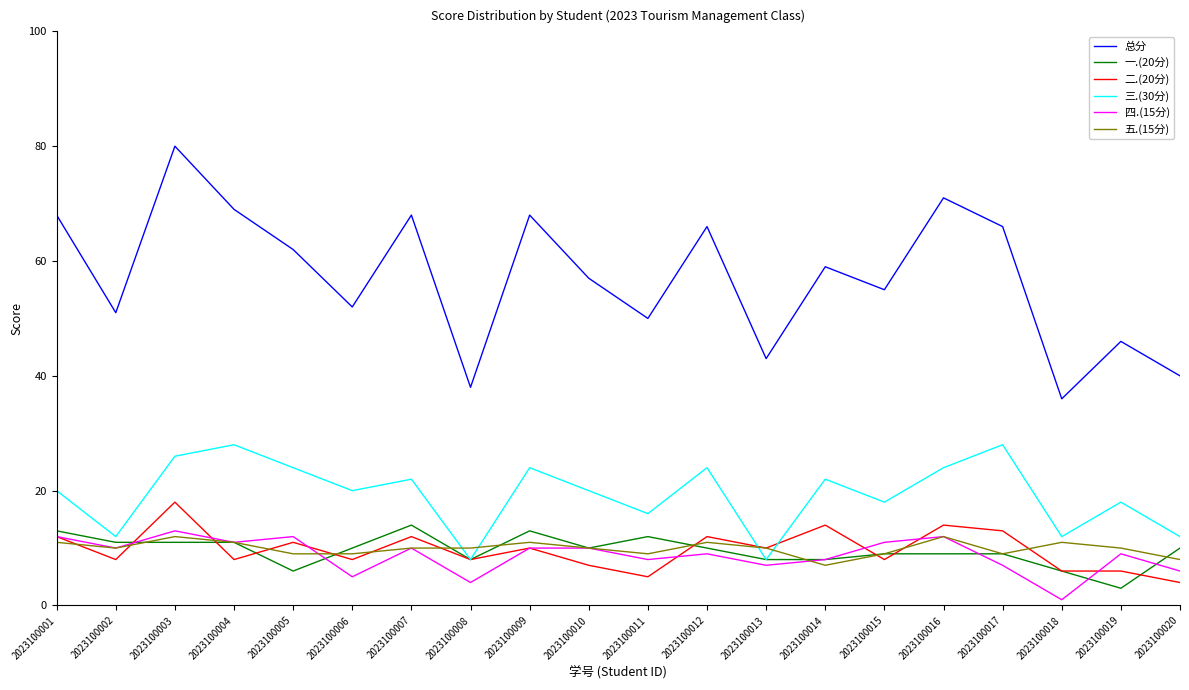

What is the minimum value for 五.(15分)?

7